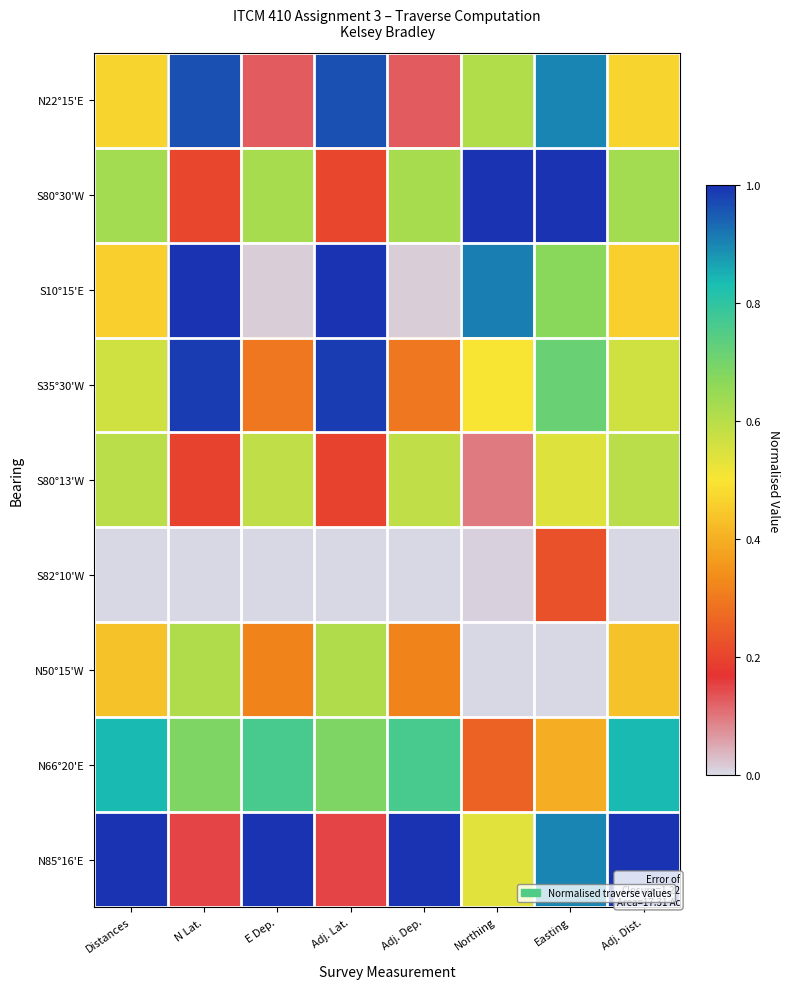

Reading left to right, transcribe all the data shown in this chart.

N22°15'E: Distances=0.5	N Lat.=1.0	E Dep.=0.1	Adj. Lat.=1.0	Adj. Dep.=0.1	Northing=0.6	Easting=0.9	Adj. Dist.=0.5
S80°30'W: Distances=0.6	N Lat.=0.2	E Dep.=0.6	Adj. Lat.=0.2	Adj. Dep.=0.6	Northing=1.0	Easting=1.0	Adj. Dist.=0.6
S10°15'E: Distances=0.5	N Lat.=1.0	E Dep.=0.0	Adj. Lat.=1.0	Adj. Dep.=0.0	Northing=0.9	Easting=0.7	Adj. Dist.=0.5
S35°30'W: Distances=0.6	N Lat.=1.0	E Dep.=0.3	Adj. Lat.=1.0	Adj. Dep.=0.3	Northing=0.5	Easting=0.7	Adj. Dist.=0.6
S80°13'W: Distances=0.6	N Lat.=0.2	E Dep.=0.6	Adj. Lat.=0.2	Adj. Dep.=0.6	Northing=0.1	Easting=0.5	Adj. Dist.=0.6
S82°10'W: Distances=0.0	N Lat.=0.0	E Dep.=0.0	Adj. Lat.=0.0	Adj. Dep.=0.0	Northing=0.0	Easting=0.2	Adj. Dist.=0.0
N50°15'W: Distances=0.4	N Lat.=0.6	E Dep.=0.3	Adj. Lat.=0.6	Adj. Dep.=0.3	Northing=0.0	Easting=0.0	Adj. Dist.=0.4
N66°20'E: Distances=0.8	N Lat.=0.7	E Dep.=0.8	Adj. Lat.=0.7	Adj. Dep.=0.8	Northing=0.3	Easting=0.4	Adj. Dist.=0.8
N85°16'E: Distances=1.0	N Lat.=0.1	E Dep.=1.0	Adj. Lat.=0.1	Adj. Dep.=1.0	Northing=0.5	Easting=0.9	Adj. Dist.=1.0